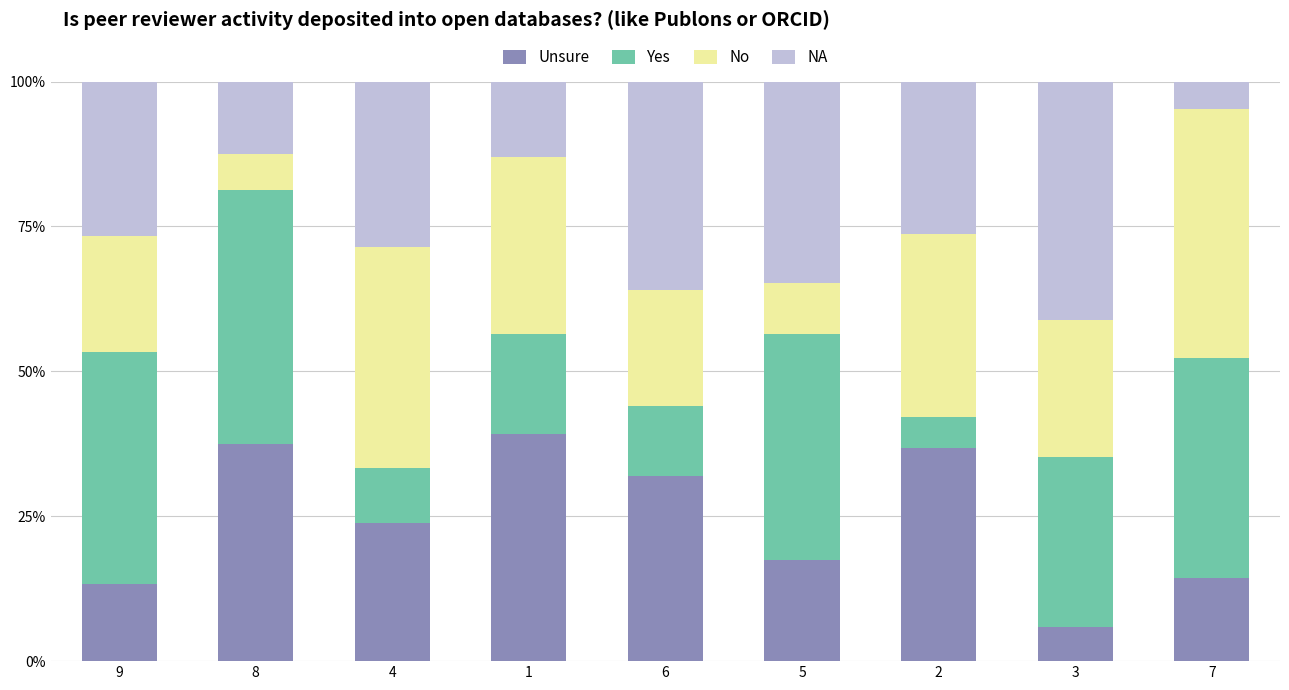

Does the chart contain any negative values?

No